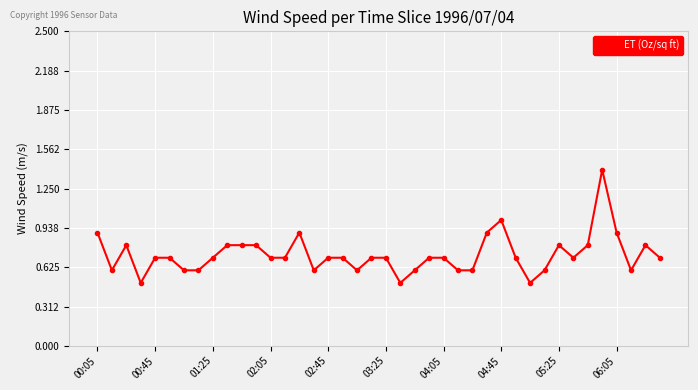

What is the smallest value displayed?

0.5